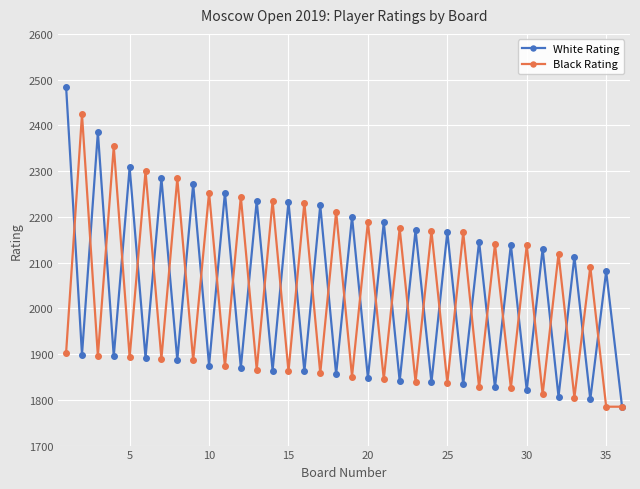

In White Rating, how many points are lower than both neighbors (excluding endpoints)?

17